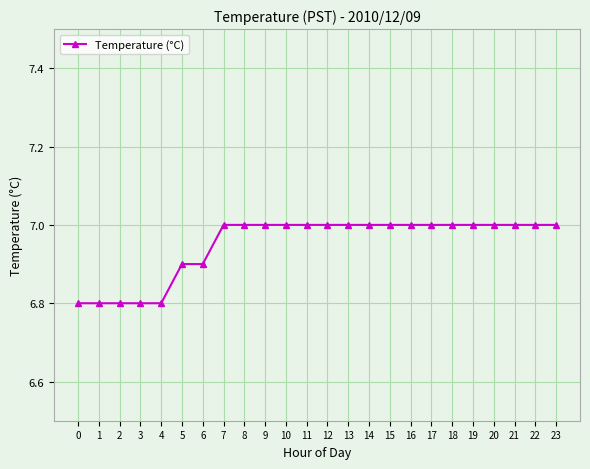

Reading left to right, extract all data points from this chart.

0=6.8	1=6.8	2=6.8	3=6.8	4=6.8	5=6.9	6=6.9	7=7.0	8=7.0	9=7.0	10=7.0	11=7.0	12=7.0	13=7.0	14=7.0	15=7.0	16=7.0	17=7.0	18=7.0	19=7.0	20=7.0	21=7.0	22=7.0	23=7.0